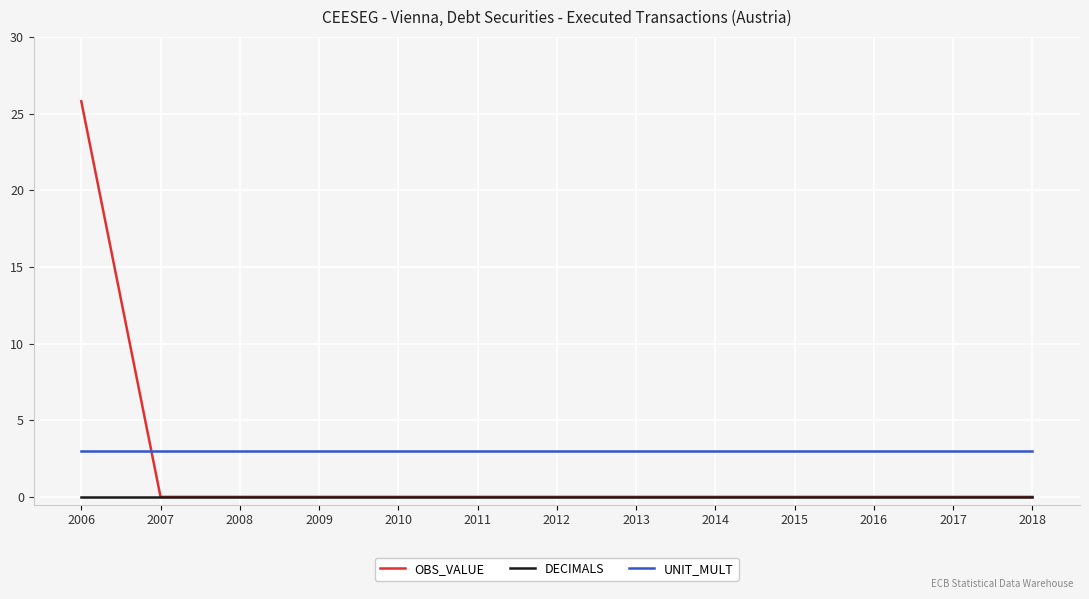

After their last crossing, which series has the higher values: UNIT_MULT or OBS_VALUE?

UNIT_MULT